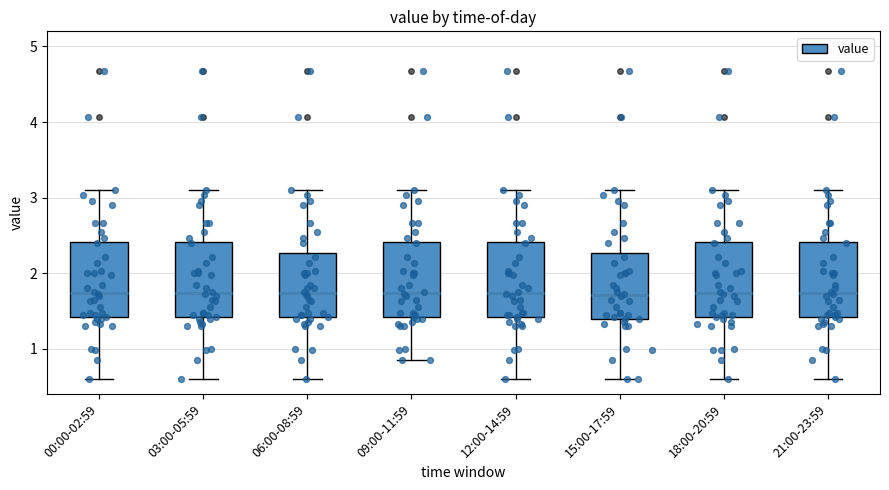

Where is the upper edge of the box for 18:00-20:59 on the y-axis? The values are not printed on the chart, so give them approximately, as read against the axis.

2.4